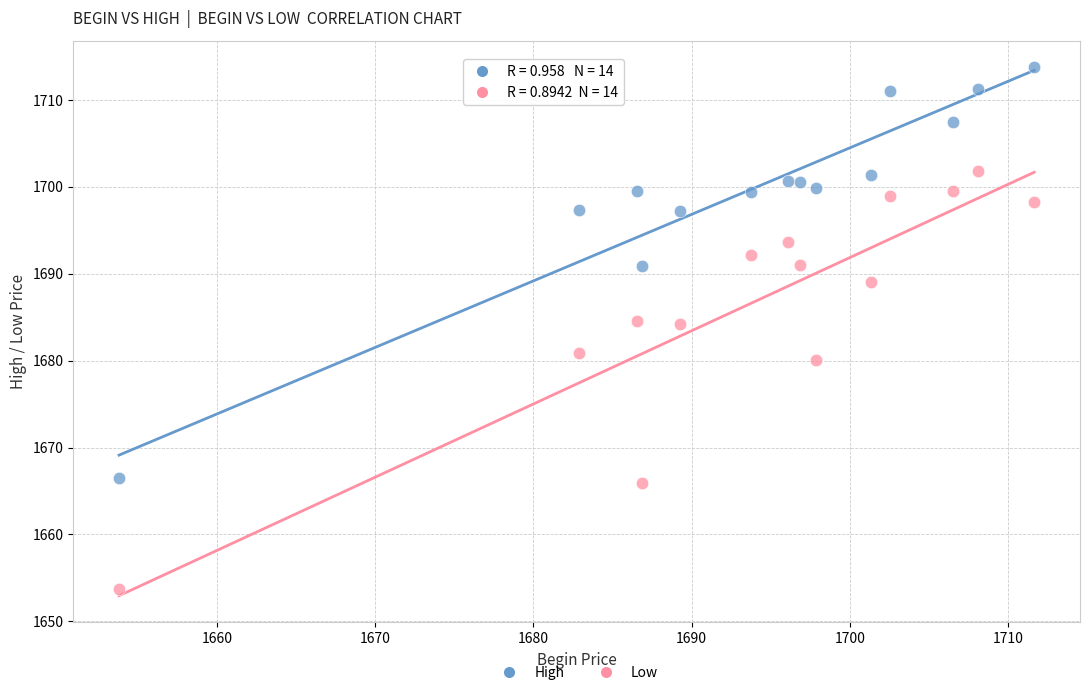

Across all data points, what is the range of Y values (max minus min)?

60.1